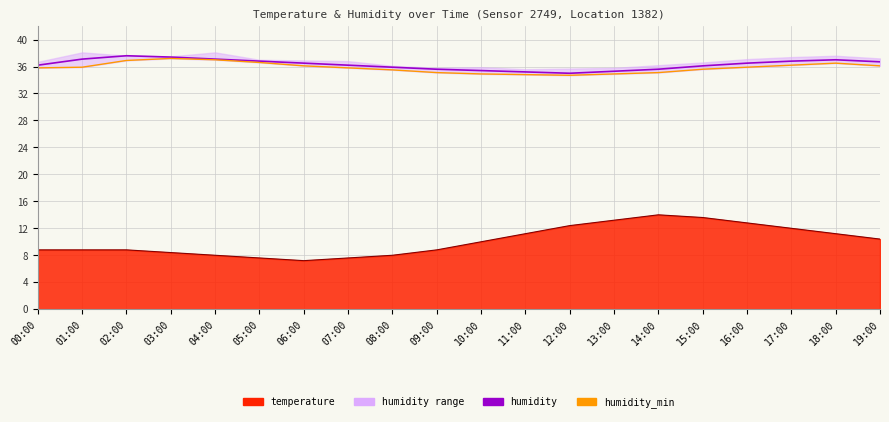

Does the chart have visible grid lines?

Yes